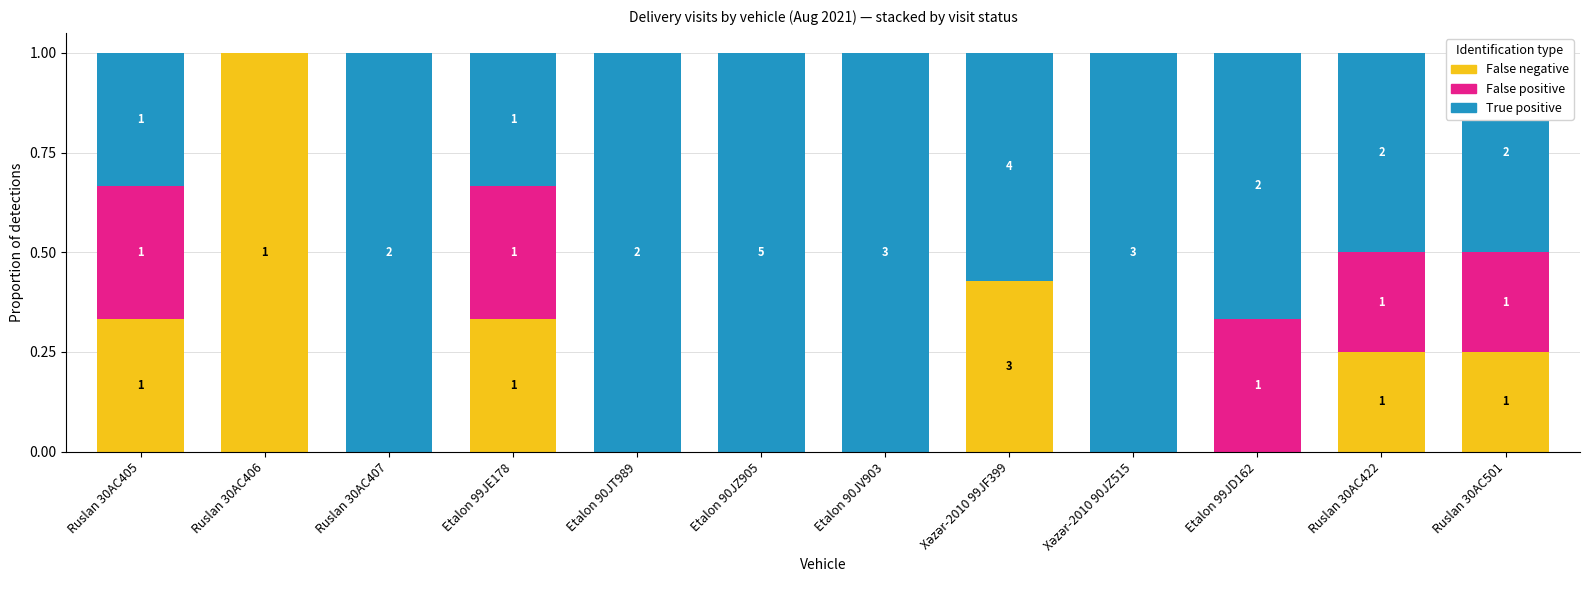

What is the total value across all series at Etalon 90JV903?

1.0